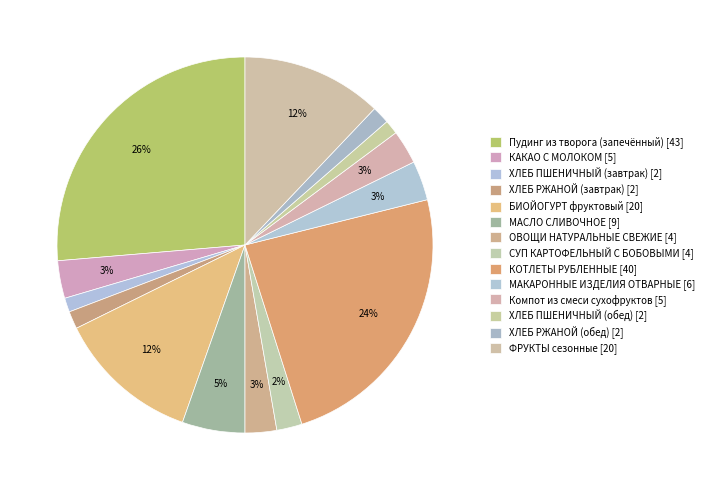

Count the number of slices in the pie.

14